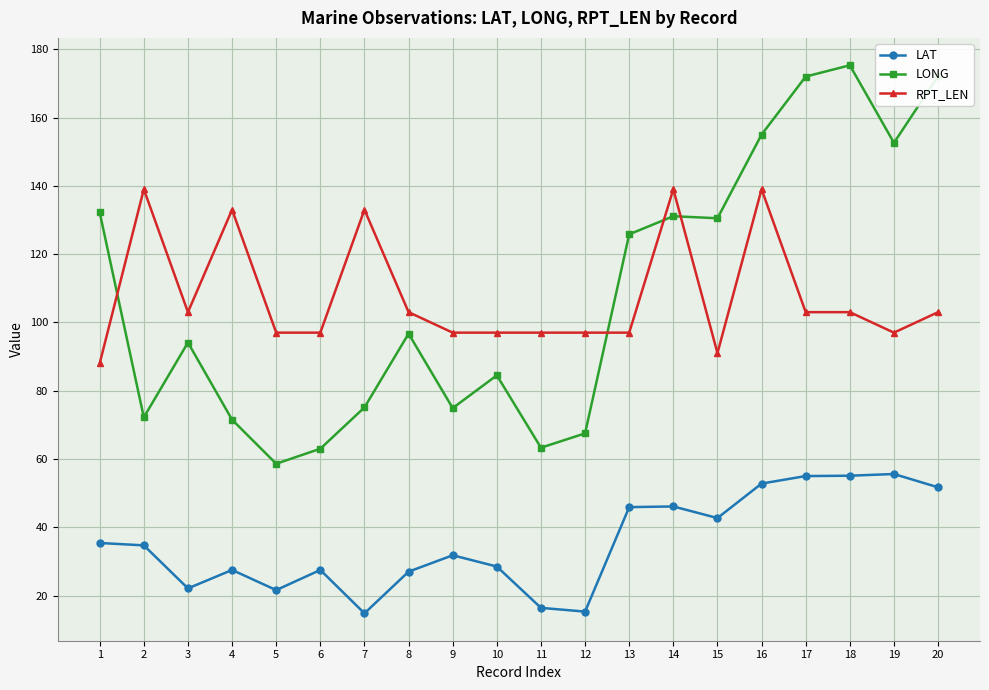

Count the RPT_LEN values in the range 97 to 133.

15